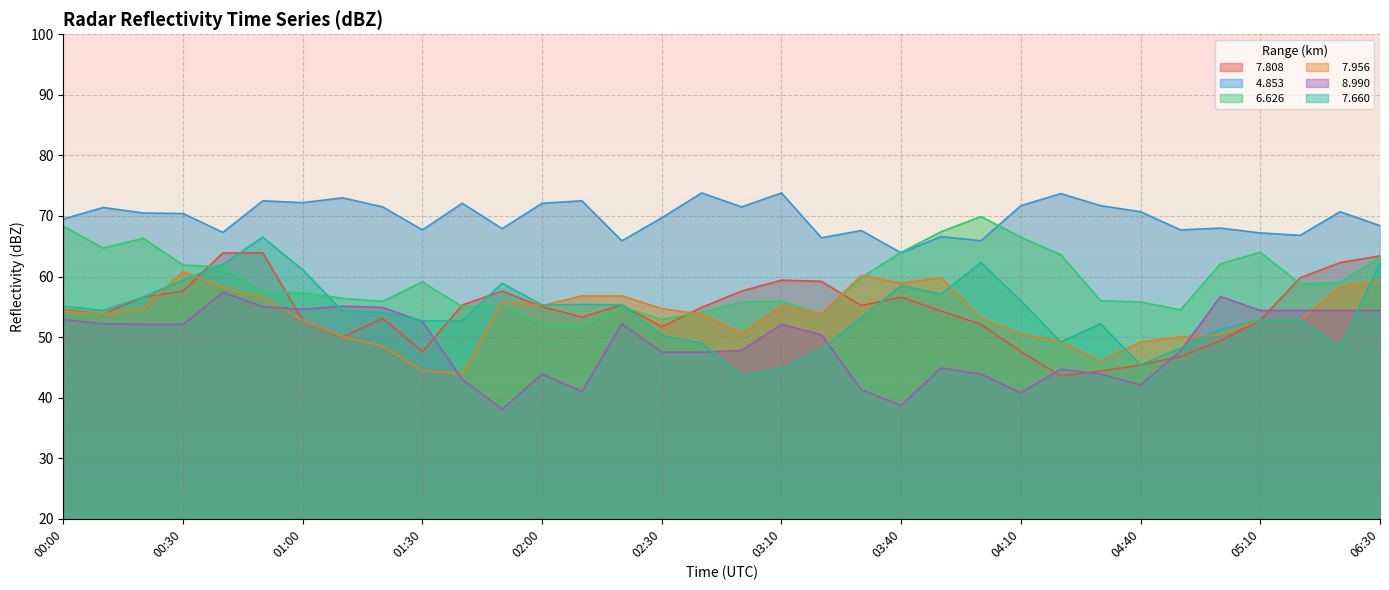

What position from the right is 00:10?

33